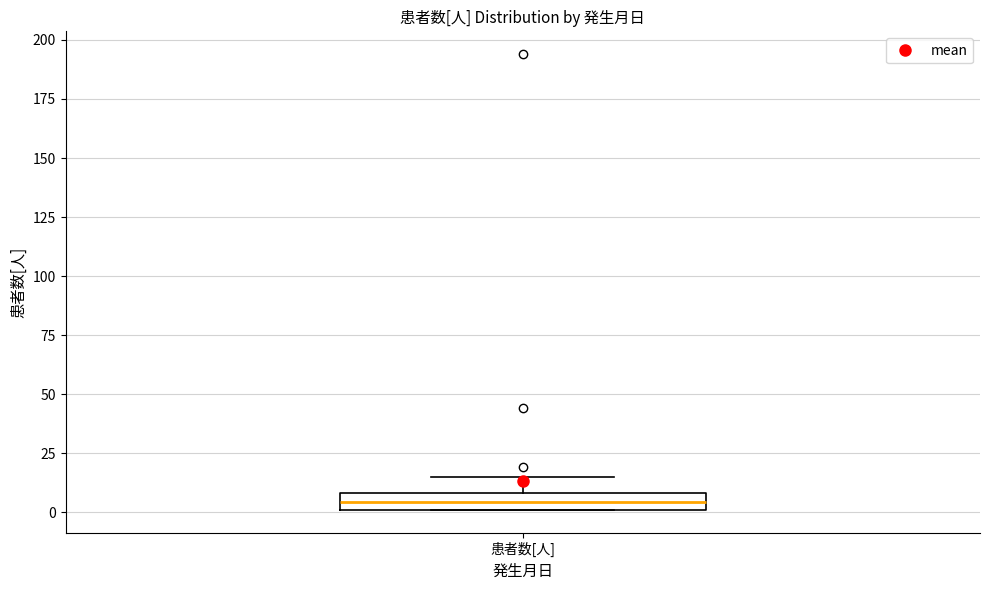

Where does the upper whisker of the box for 患者数[人] end on the y-axis? The values are not printed on the chart, so give them approximately, as read against the axis.

15